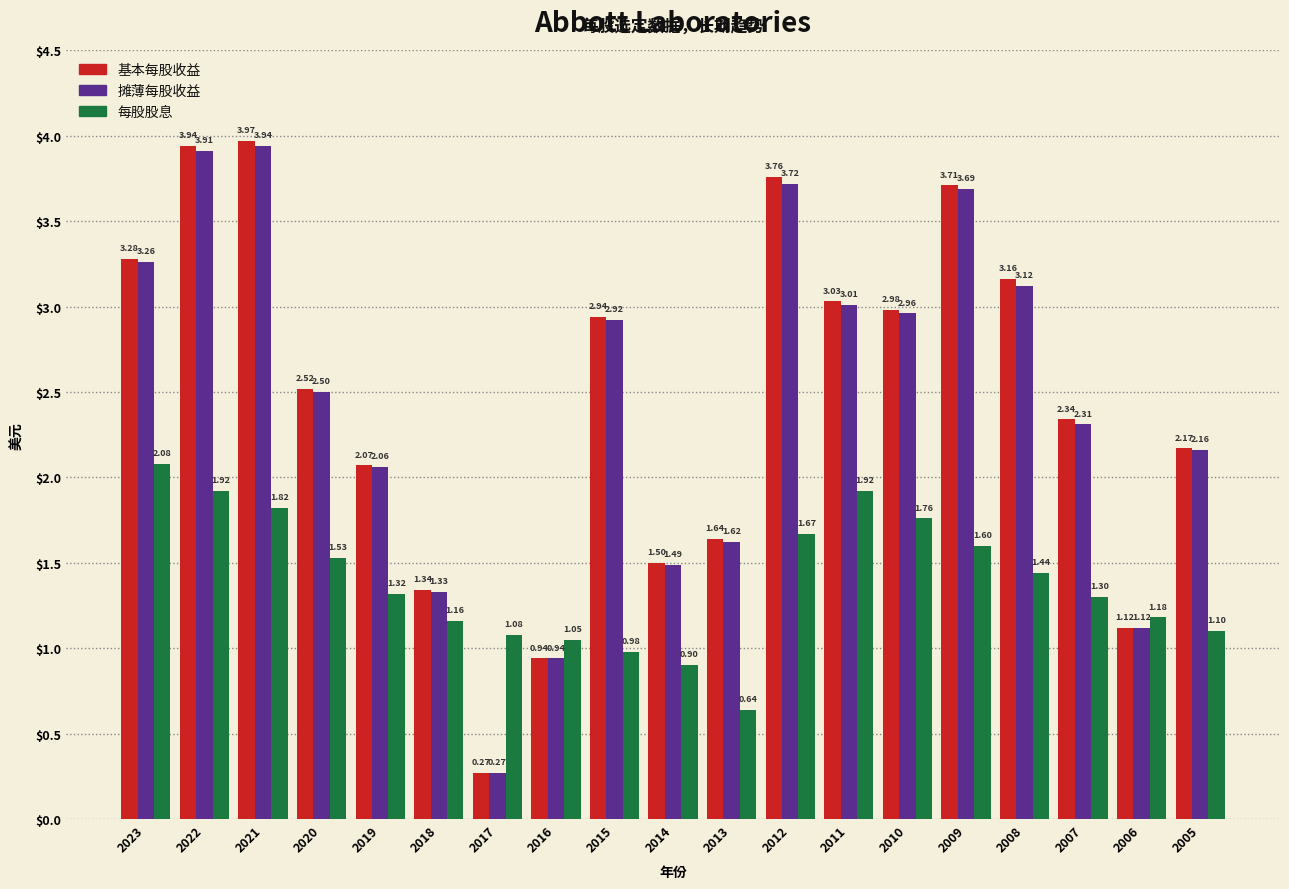

Which series has the largest total across all categories?

基本每股收益